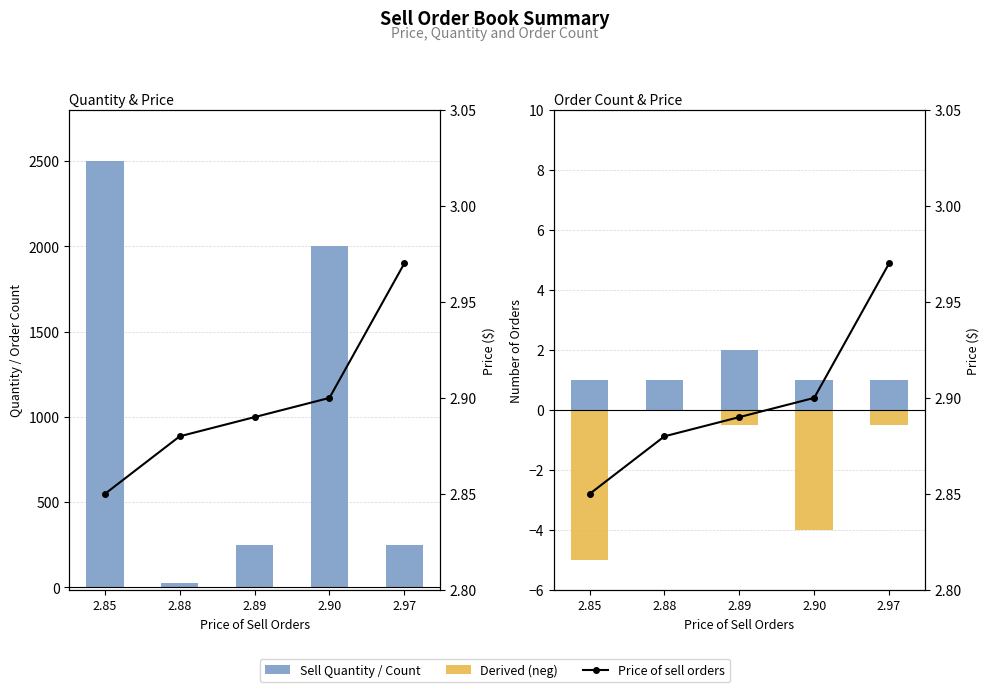

Count the Number of Sell Orders values in the range 1 to 2.

5